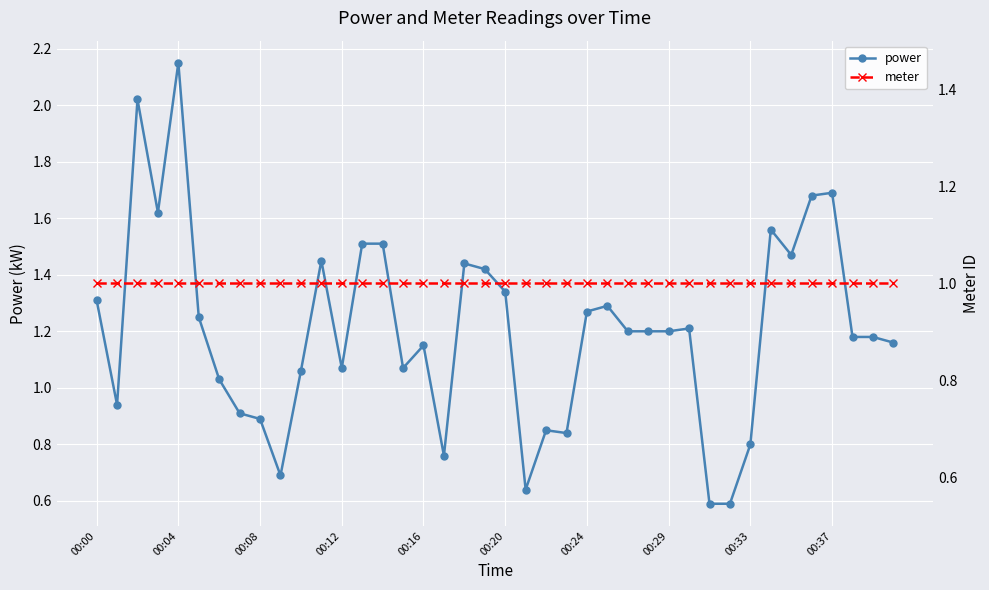

What are all the series names shown in the legend?

power, meter